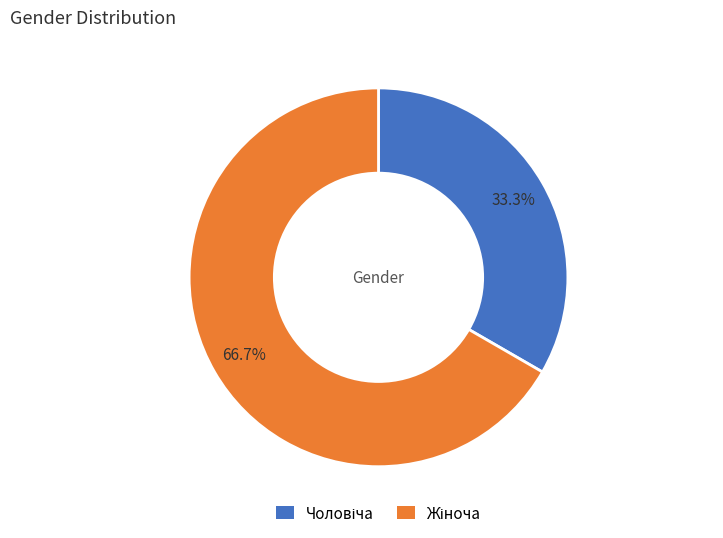

Is there any slice that represents more than half of the pie?

Yes